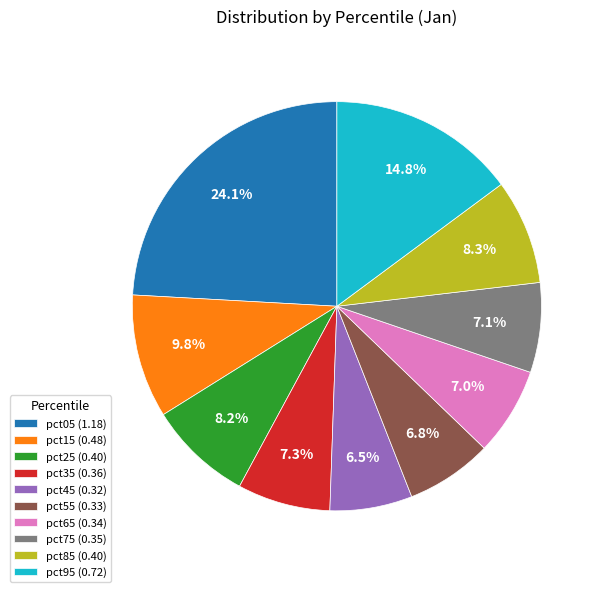

What is the largest slice in the pie chart?

pct05